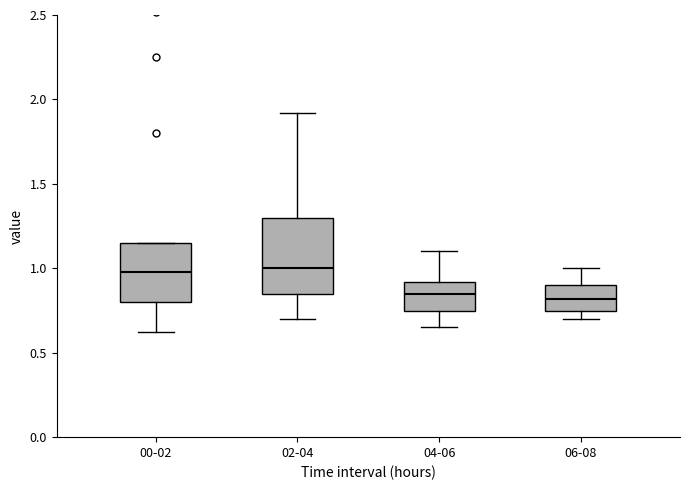

Which box is the tallest, from its lower edge to its upper edge?

02-04